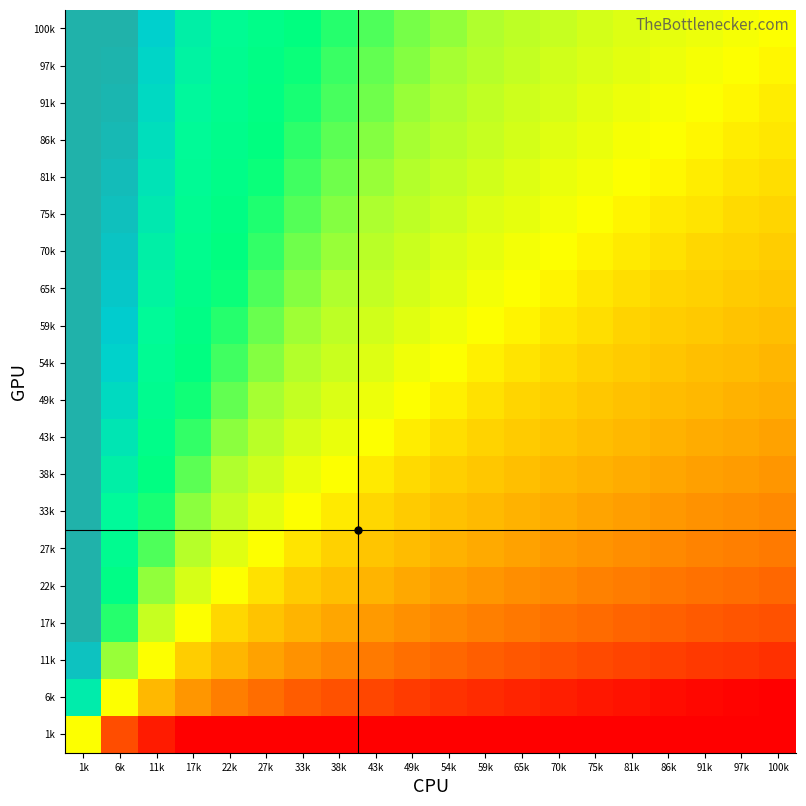

What is the greatest value displayed?

1.0